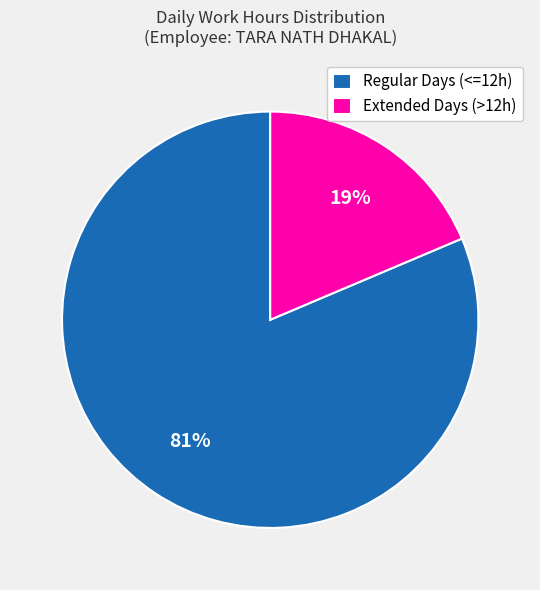

Which has a higher value, Extended Days (>12h) or Regular Days (<=12h)?

Regular Days (<=12h)